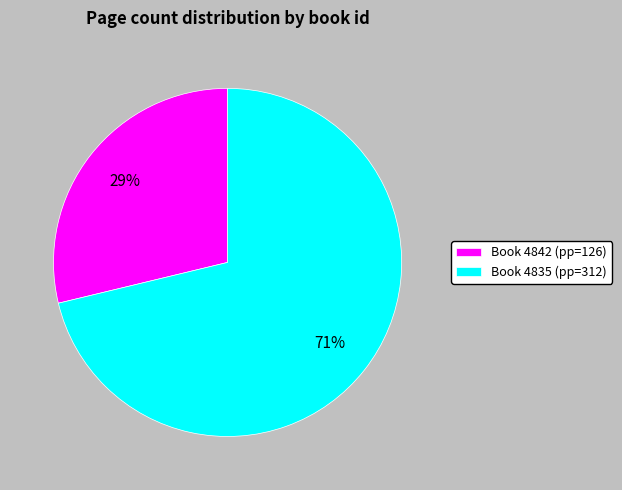

Is the sum of Book 4842 (pp=126) and Book 4835 (pp=312) greater than half?

Yes